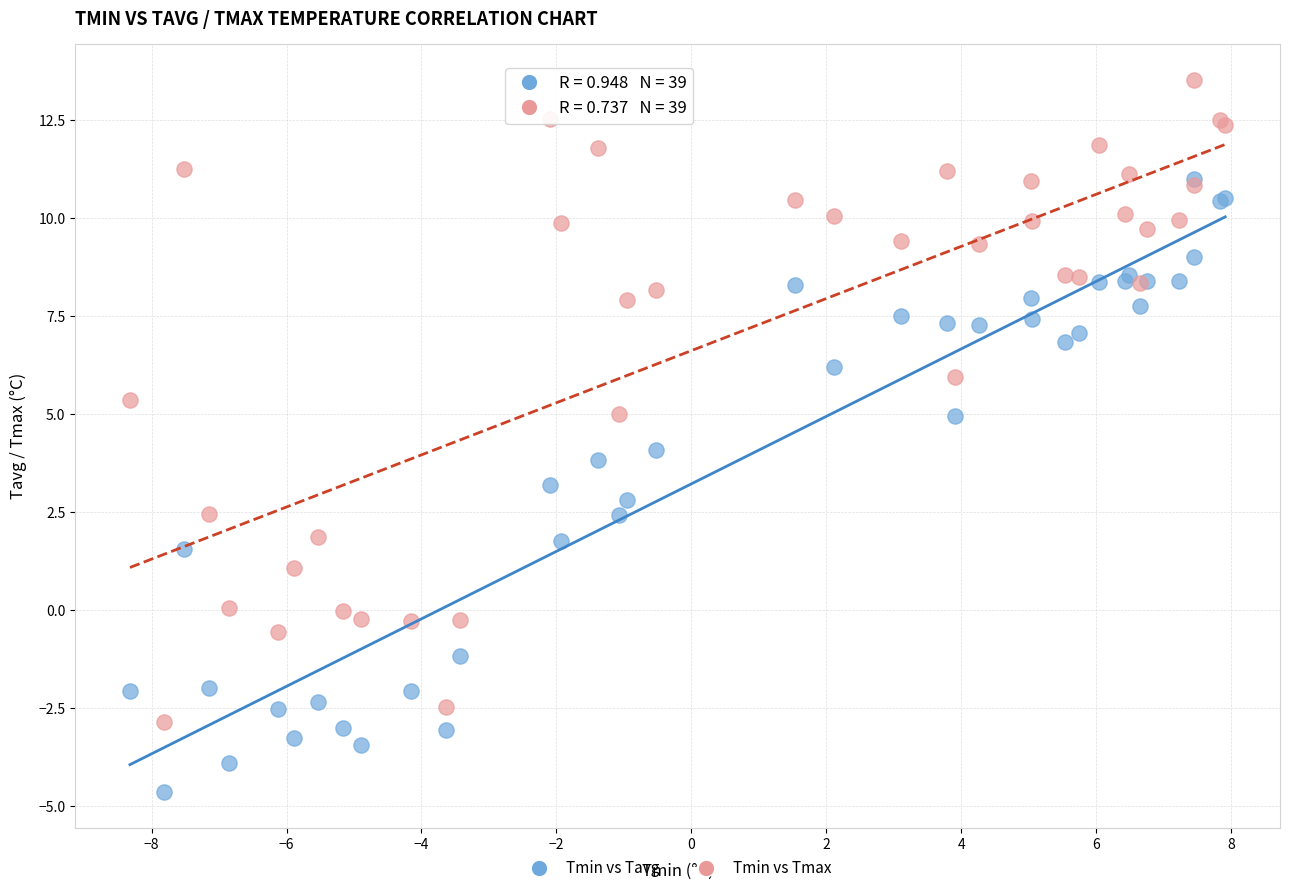

Which series reaches the minimum Y coordinate?

Tmin vs Tavg